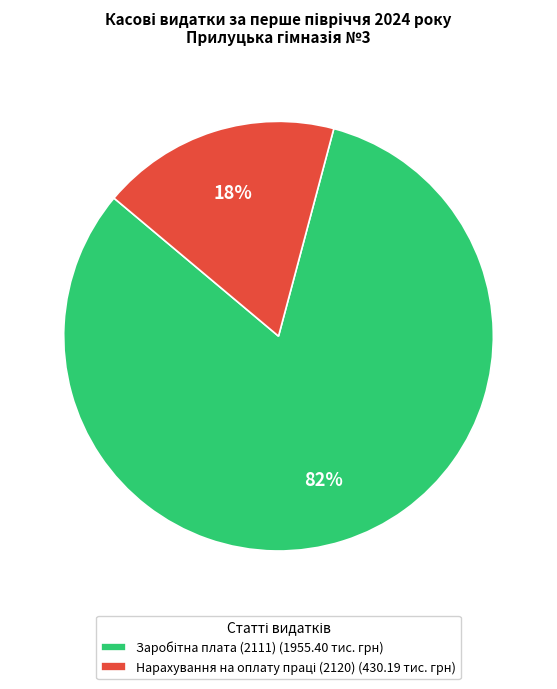

How many segments does this pie chart have?

2